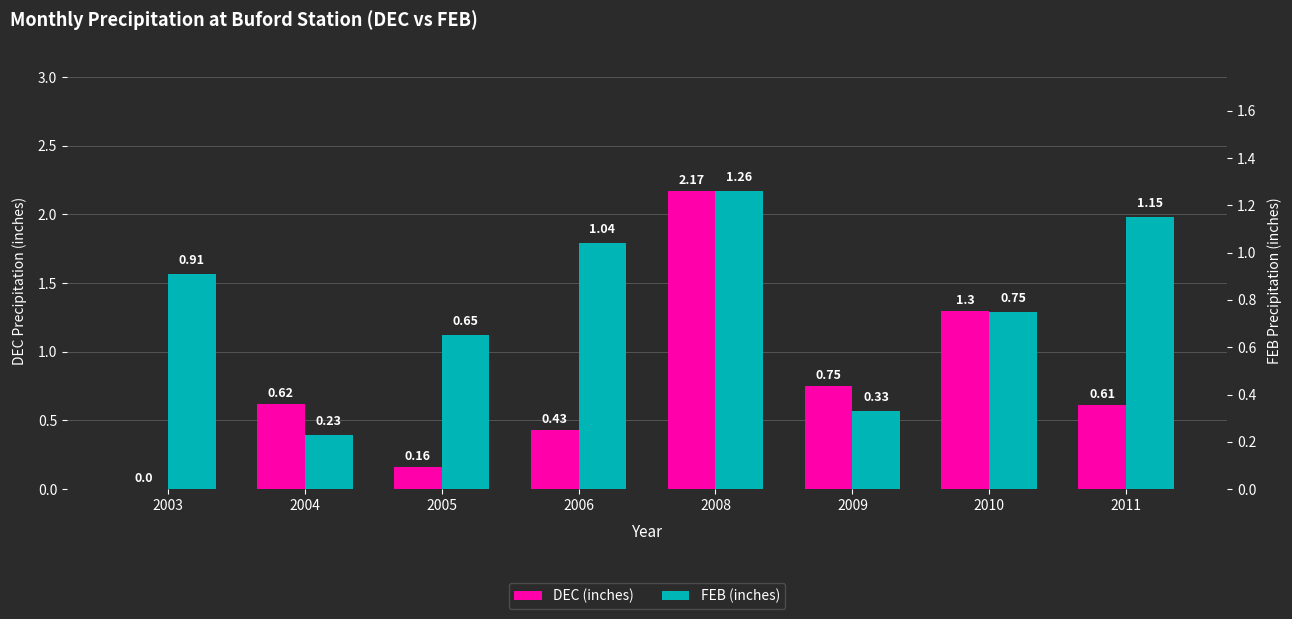

What is the difference between the FEB (inches) values at 2009 and 2005?

0.3